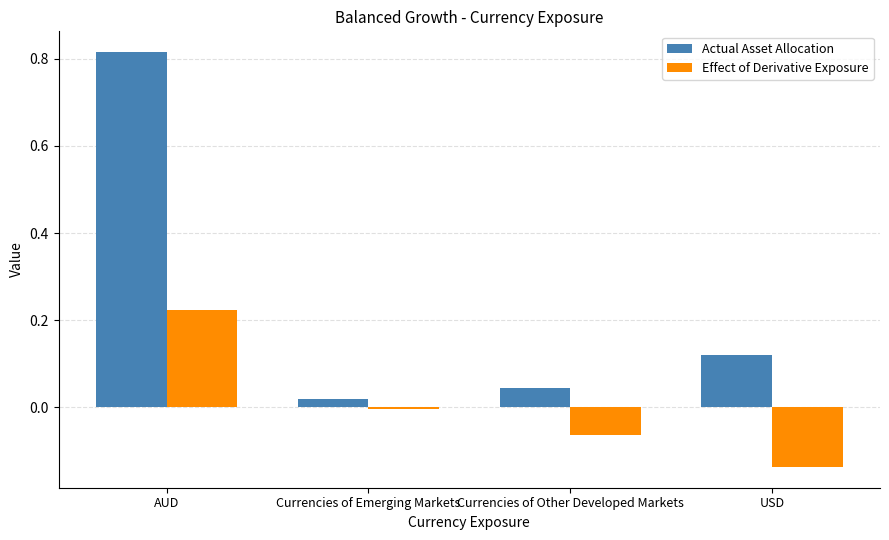

Which label corresponds to the smallest value in the chart?

USD